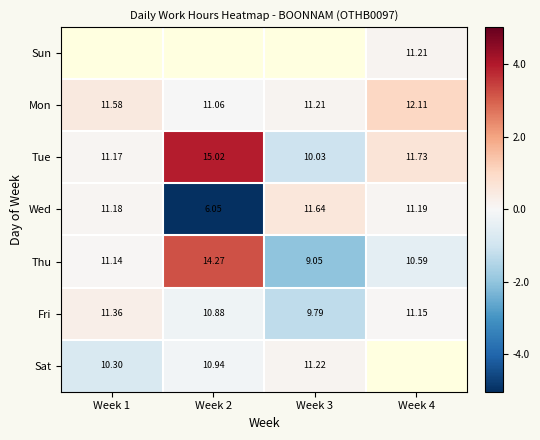

Is the value of Mon at Week 4 greater than the value of Fri at Week 2?

Yes